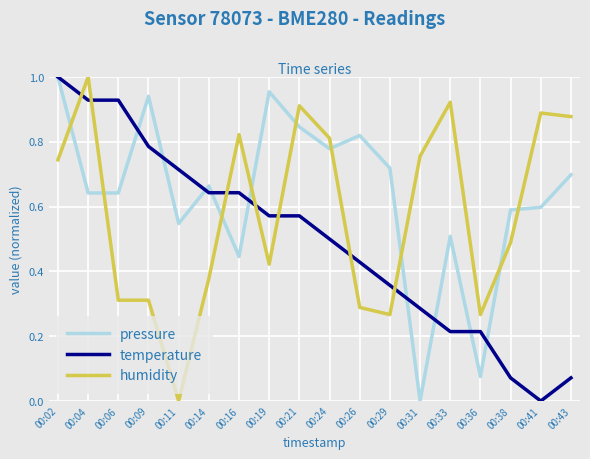

True or false: temperature has a value of 0.4 at 00:31.

False